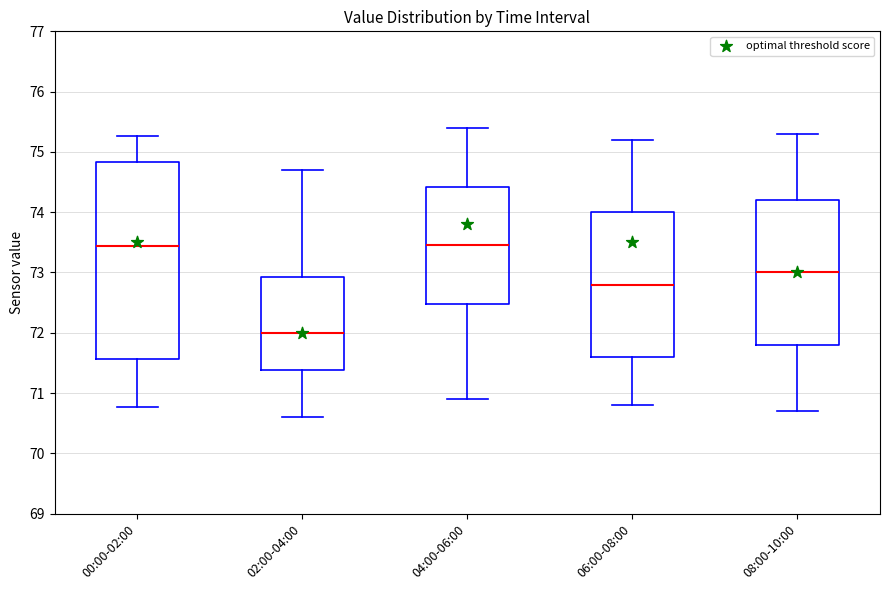

Reading left to right, transcribe this box plot: for each box, give where its median line is, the range the box spans, and where its two whiskers end, as read against the y-axis. The values are not printed on the chart, so give them approximately, as read against the axis.

00:00-02:00: median 73.4, box 71.6 to 74.8, whiskers 70.8 to 75.3
02:00-04:00: median 72.0, box 71.4 to 72.9, whiskers 70.6 to 74.7
04:00-06:00: median 73.5, box 72.5 to 74.4, whiskers 70.9 to 75.4
06:00-08:00: median 72.8, box 71.6 to 74.0, whiskers 70.8 to 75.2
08:00-10:00: median 73.0, box 71.8 to 74.2, whiskers 70.7 to 75.3